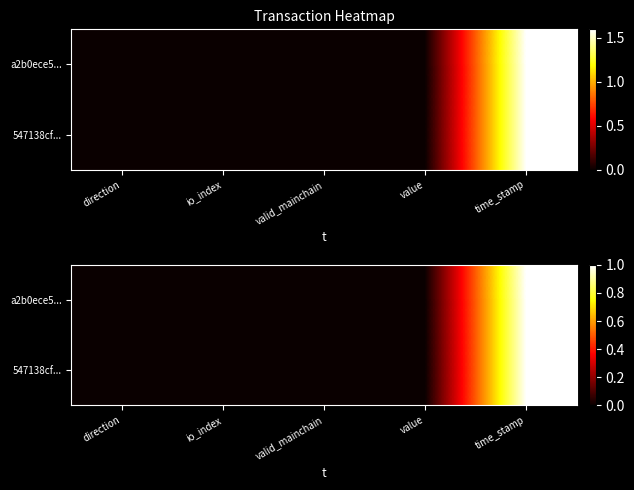

List the series in order of their overall mean, highest first.

a2b0ece5..., 547138cf...